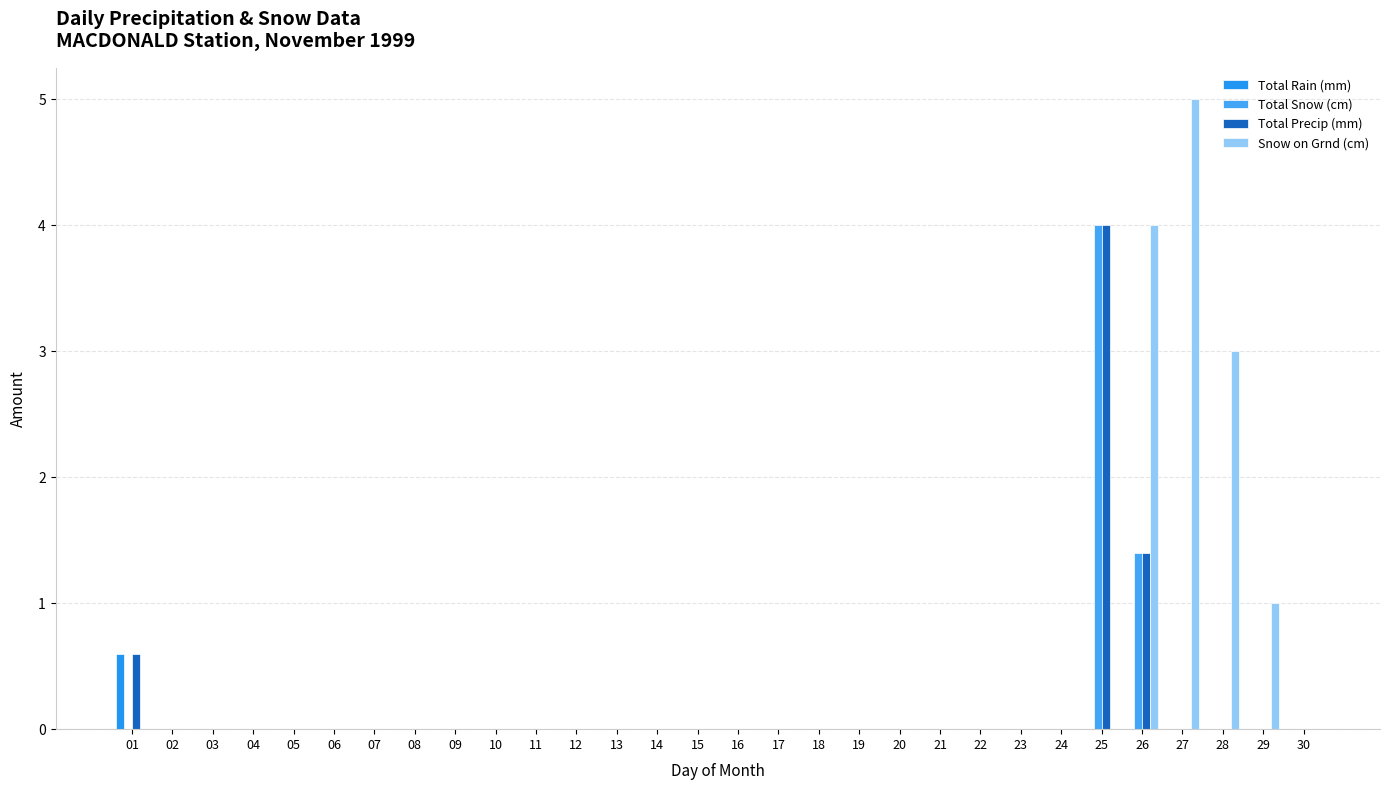

What are all the series names shown in the legend?

Total Rain (mm), Total Snow (cm), Total Precip (mm), Snow on Grnd (cm)